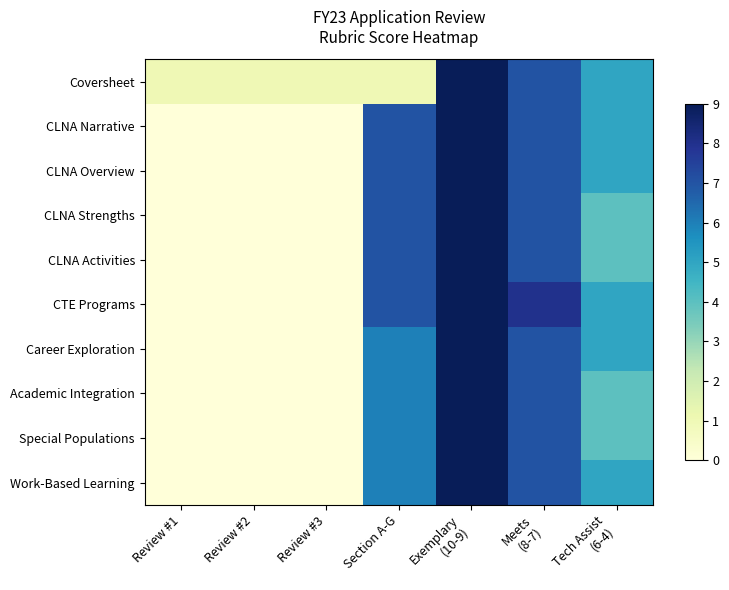

Which series has the largest total across all categories?

CTE Programs